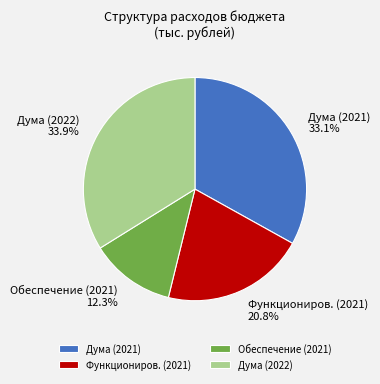

Does Дума (2021) account for over 50% of the chart?

No